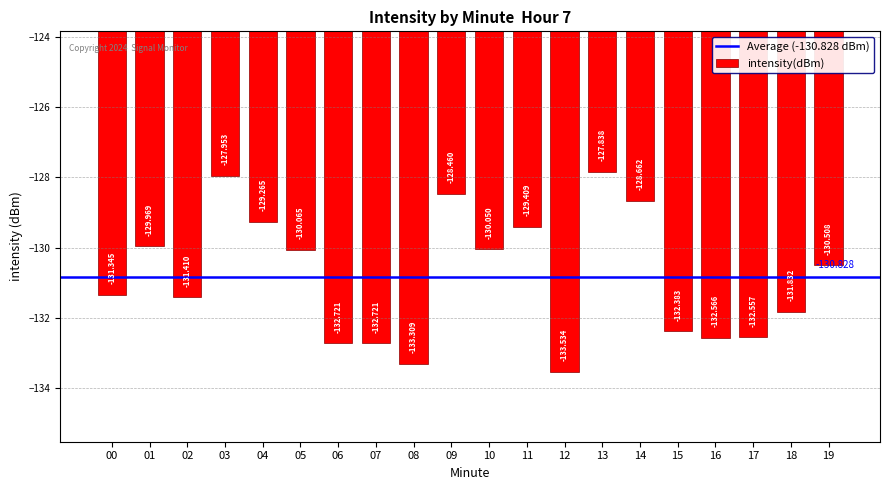

How many values are below -130?

13